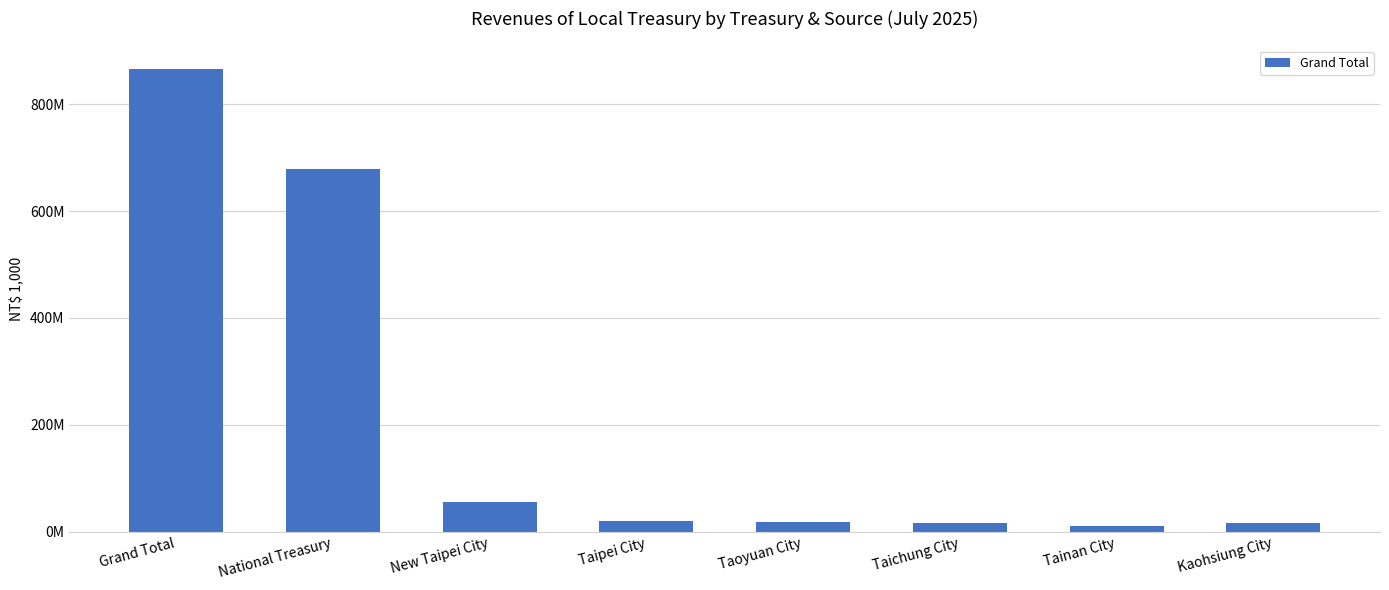

The chart shows a value of 19746849 at Taipei City. True or false?

True